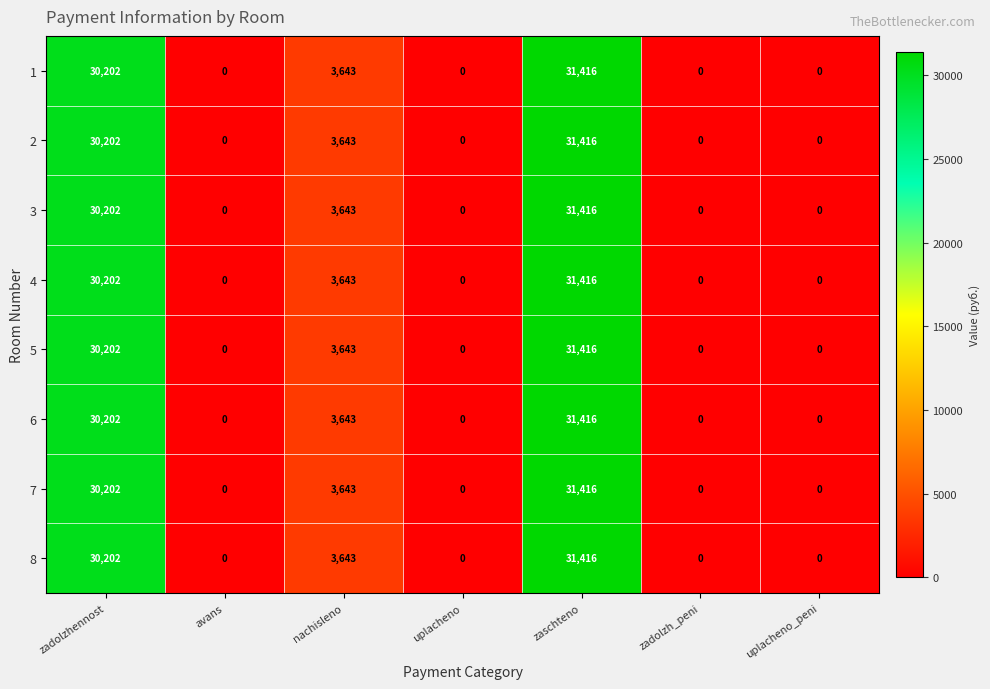

What is the greatest value displayed?

31416